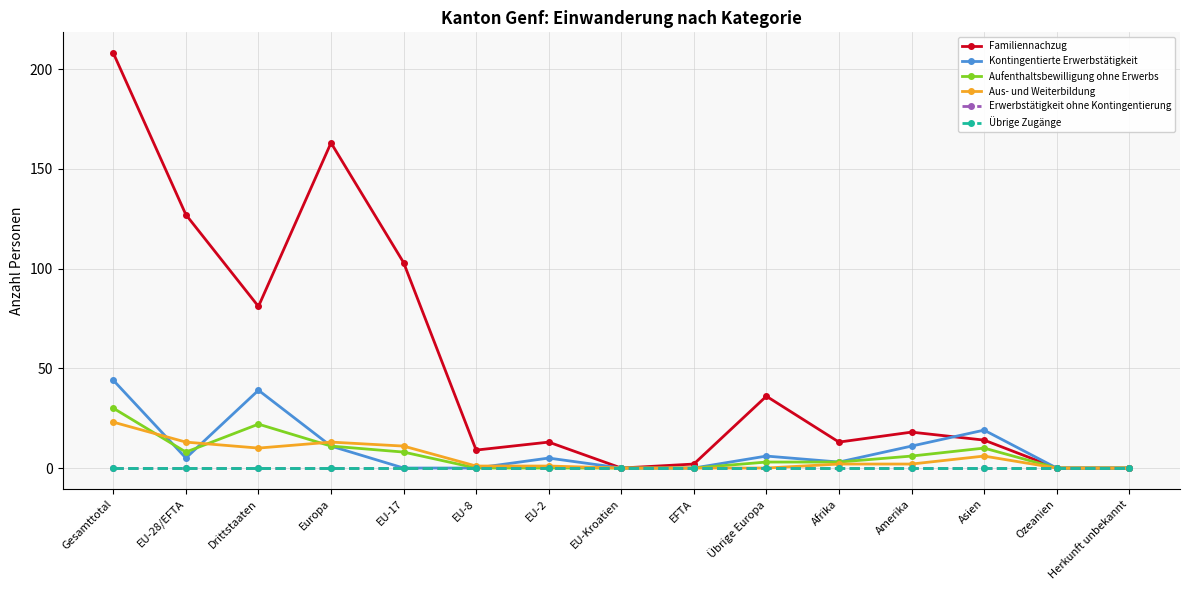

Is this an area chart (filled region under the line)?

No